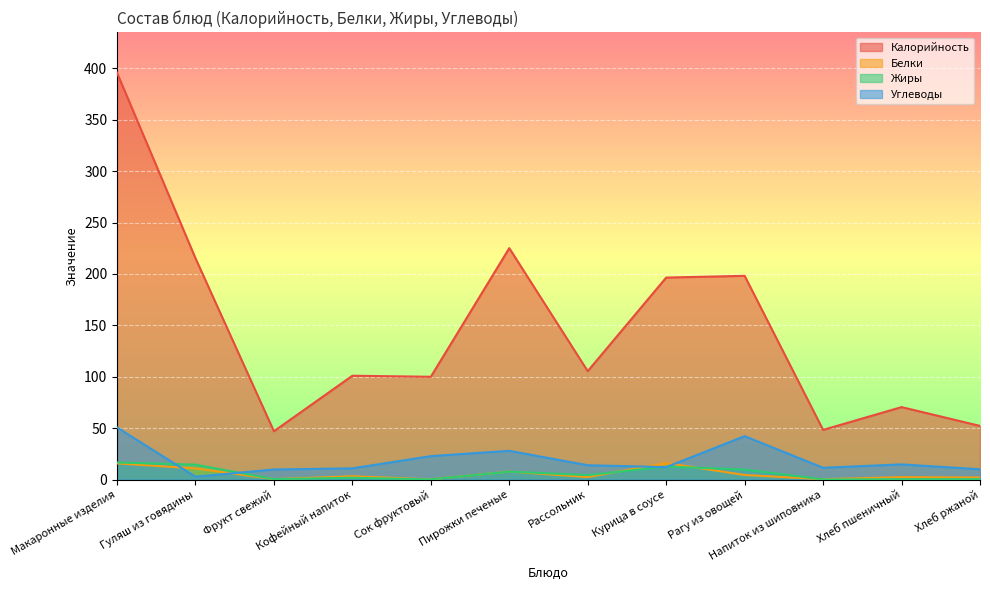

At which category does the chart reach its peak across all series?

Макаронные изделия